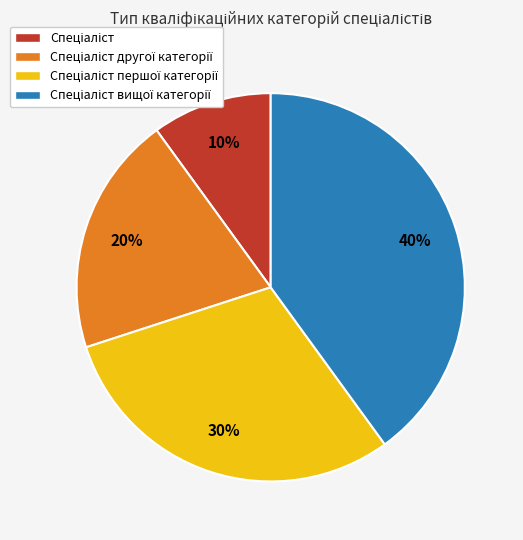

Is there any slice that represents more than half of the pie?

No